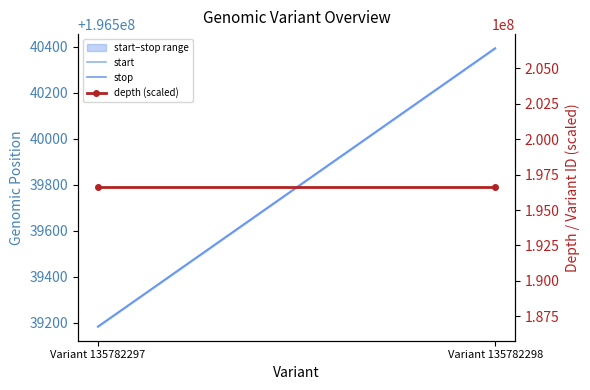

At Variant 135782297, list the series in order from smallest to largest.

start, stop, depth (scaled)